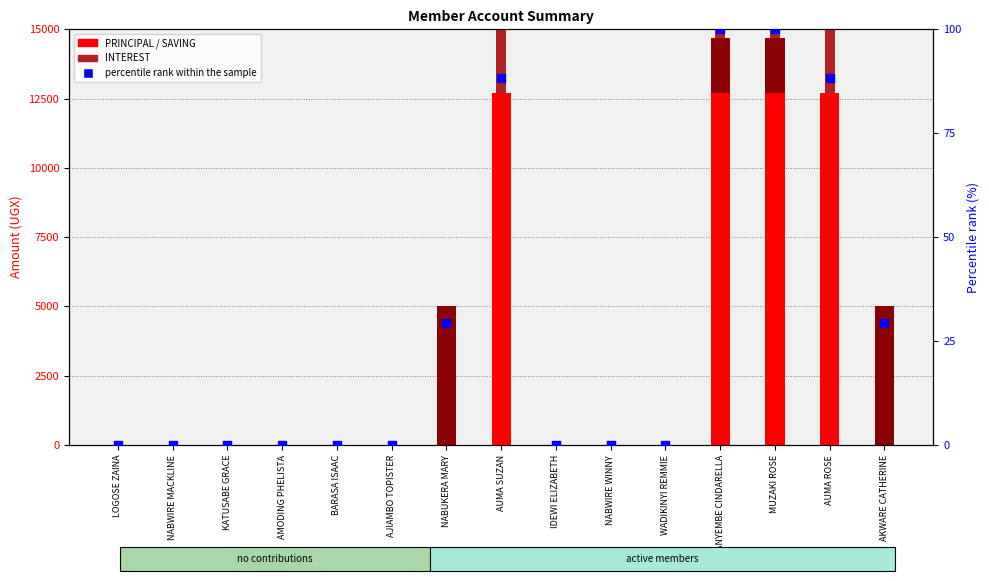

At which category is the sum across all series the highest?

ANYEMBE CINDARELLA